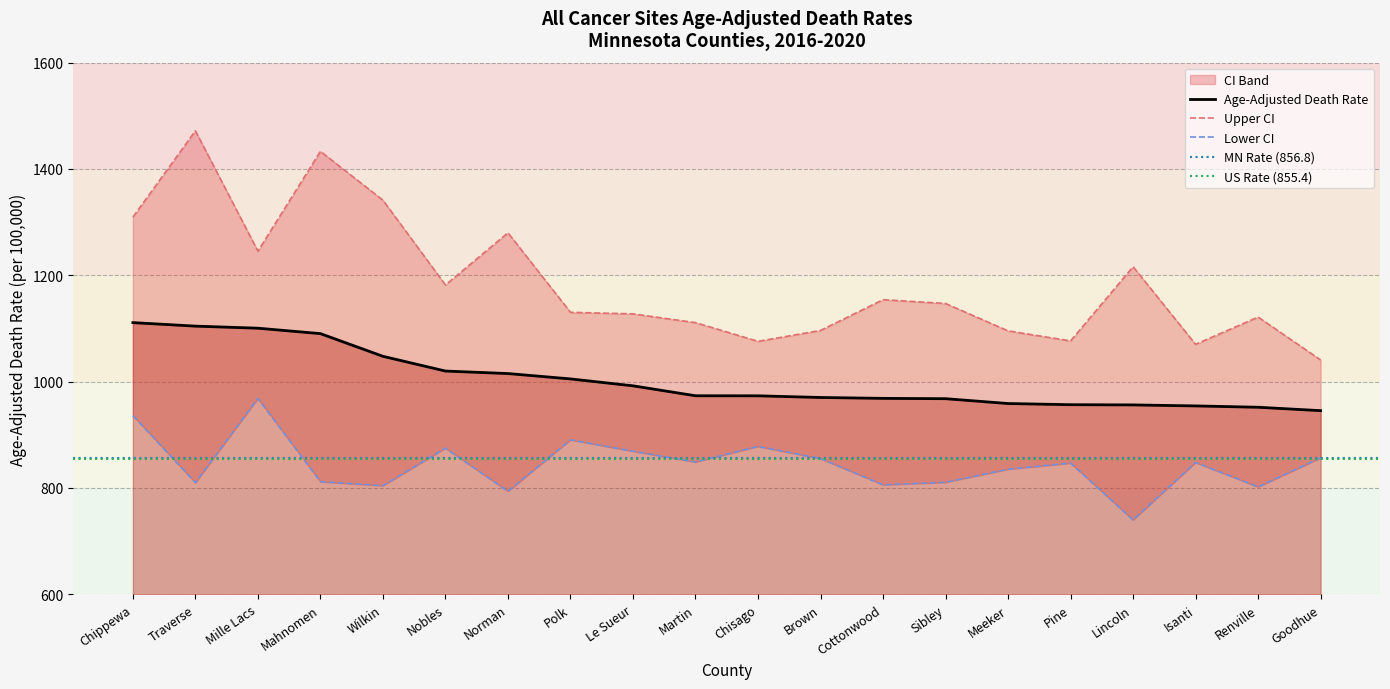

What is the label of the 2nd point from the left?

Traverse